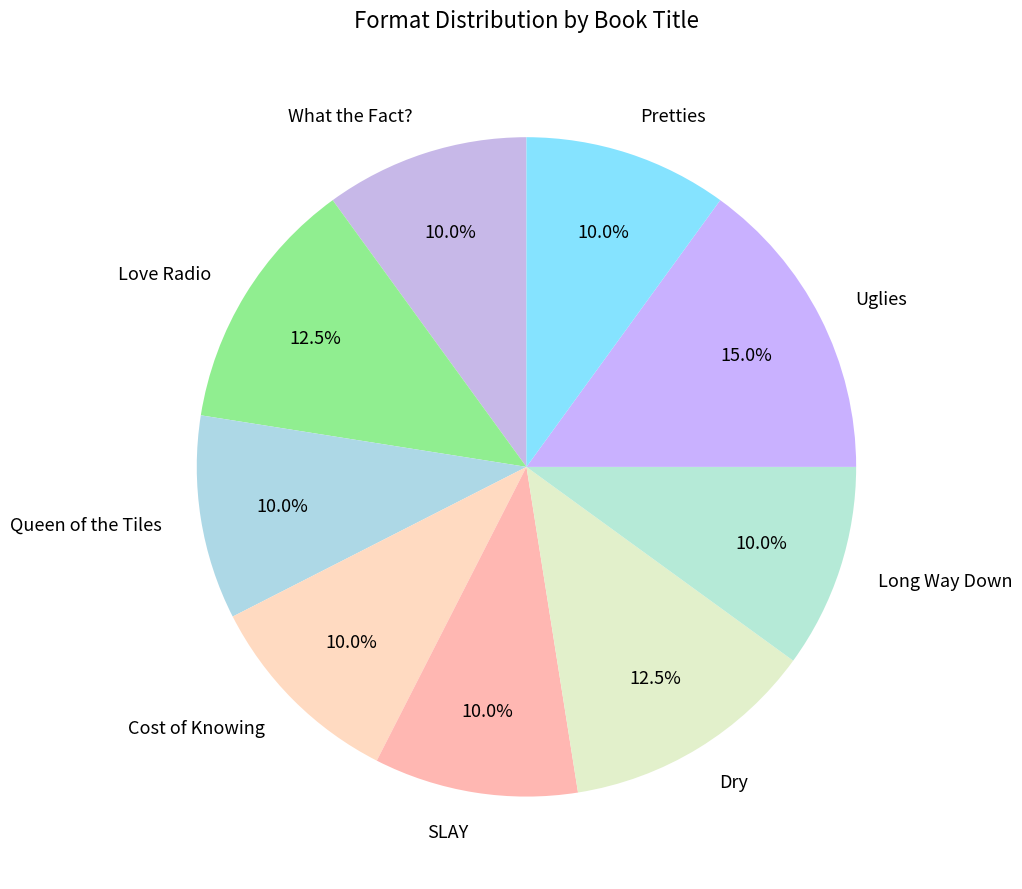

Combined, do SLAY and Love Radio account for over 50%?

No